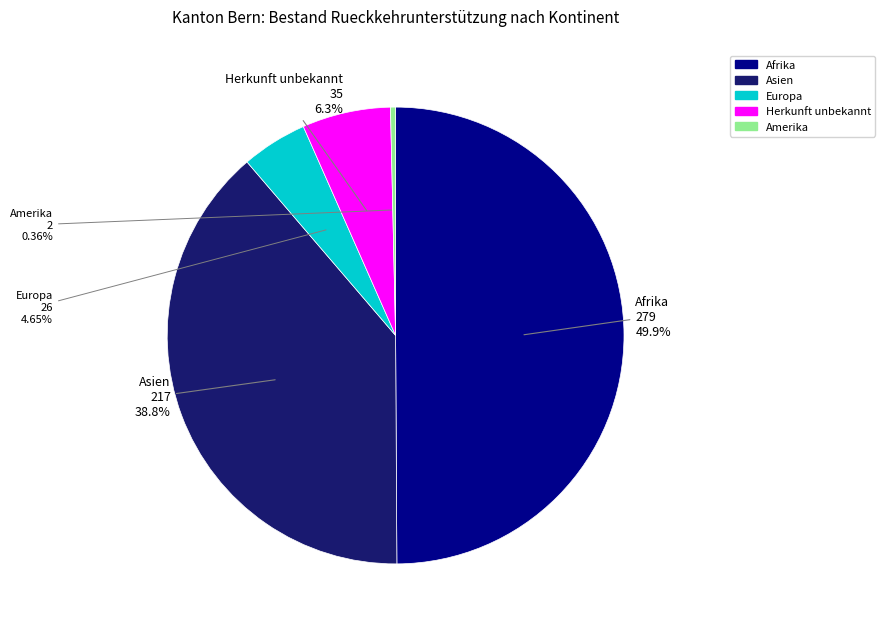

Count the number of slices in the pie.

5